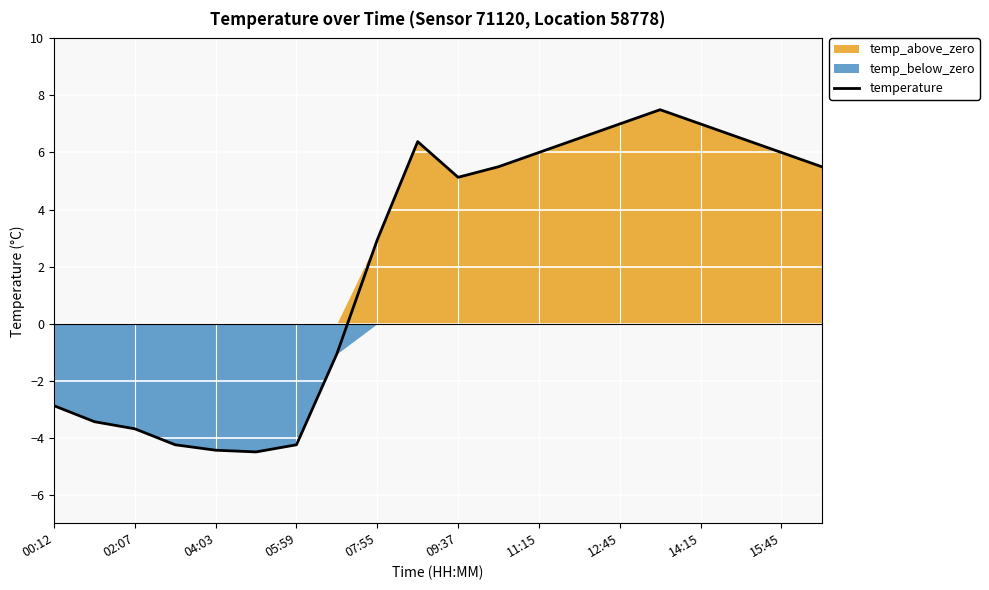

True or false: the data has more than 2 interior local peaks.

False